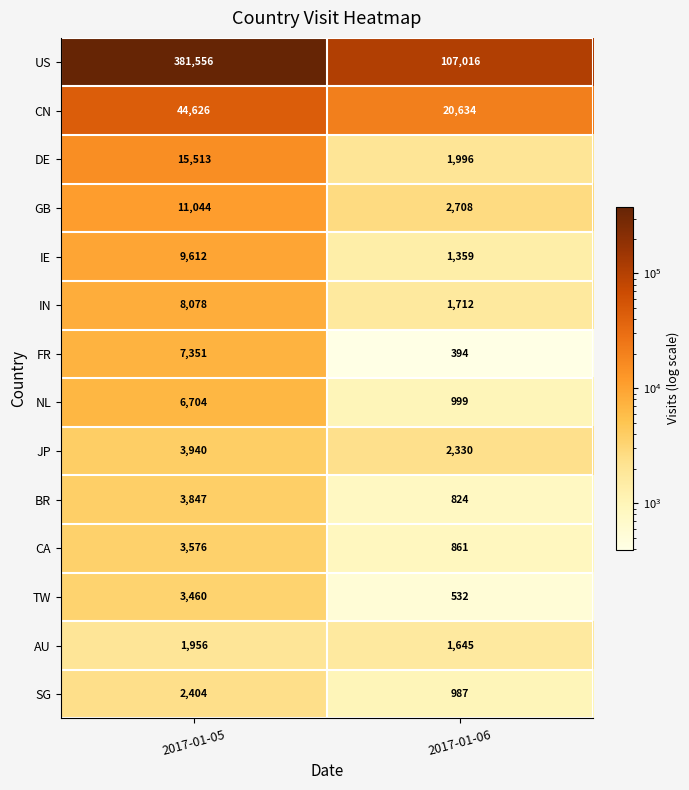

Which label corresponds to the smallest value in the chart?

2017-01-06